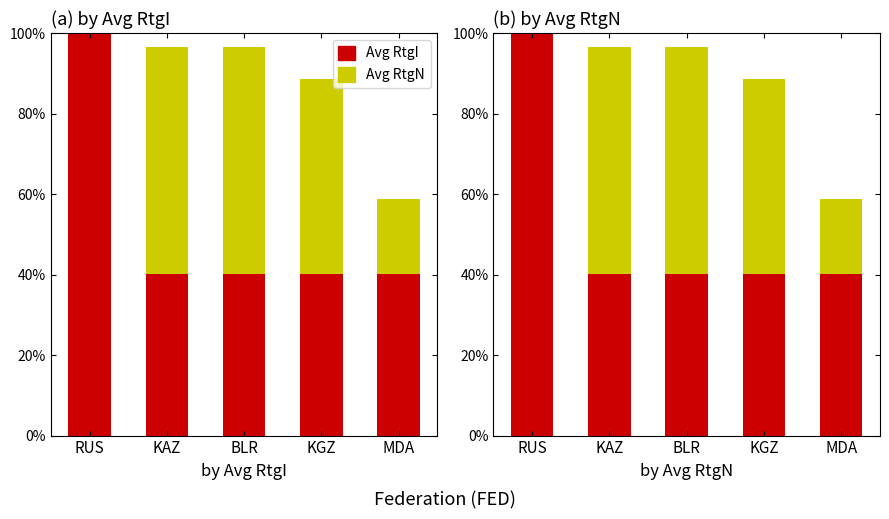

Is it true that Avg RtgI equals 162.7 at RUS?

False